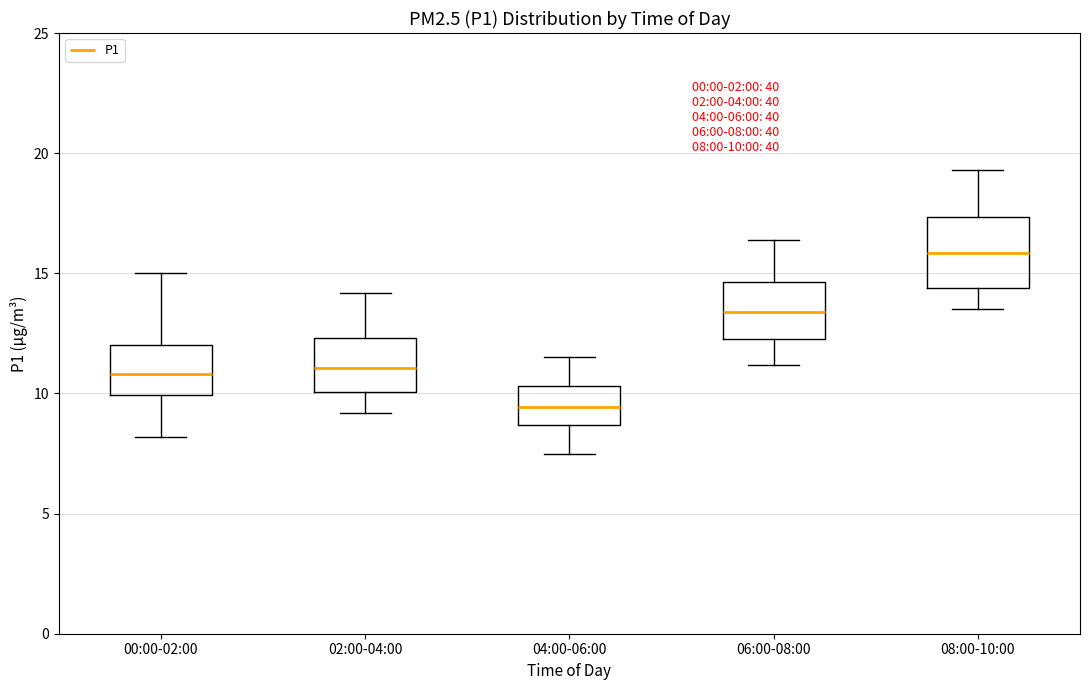

Which box is the tallest, from its lower edge to its upper edge?

08:00-10:00